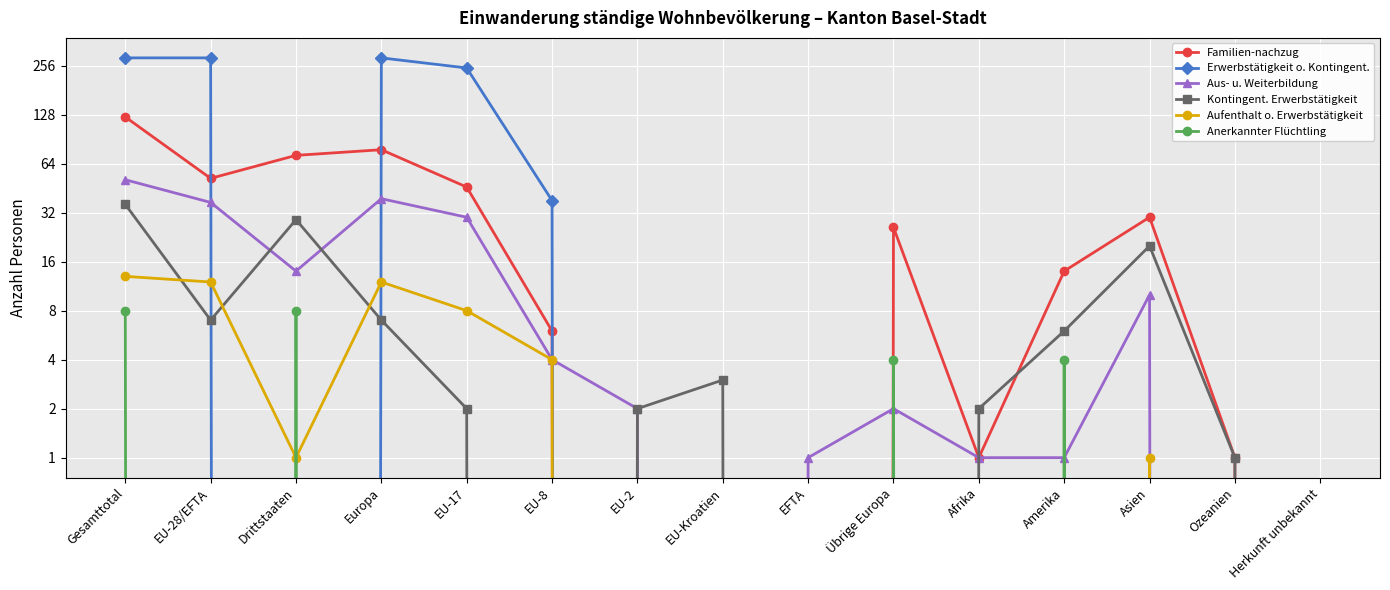

Where is the first local maximum for Aus- u. Weiterbildung?

Europa